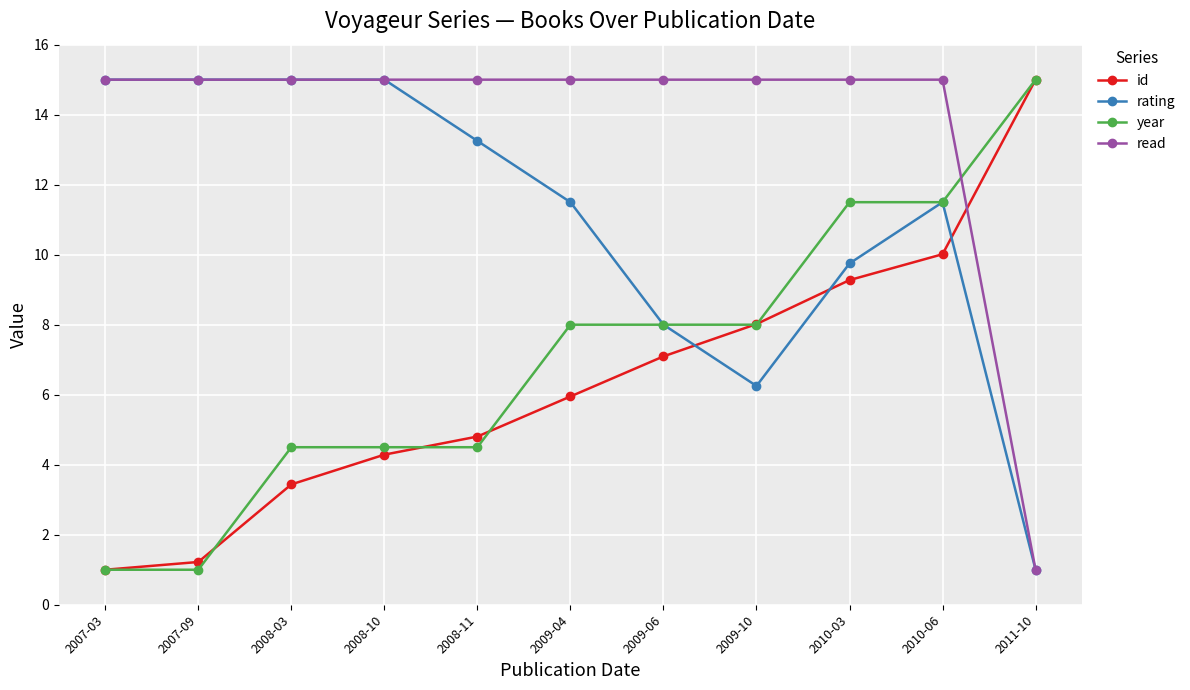

True or false: id has more than 2 interior local peaks.

False